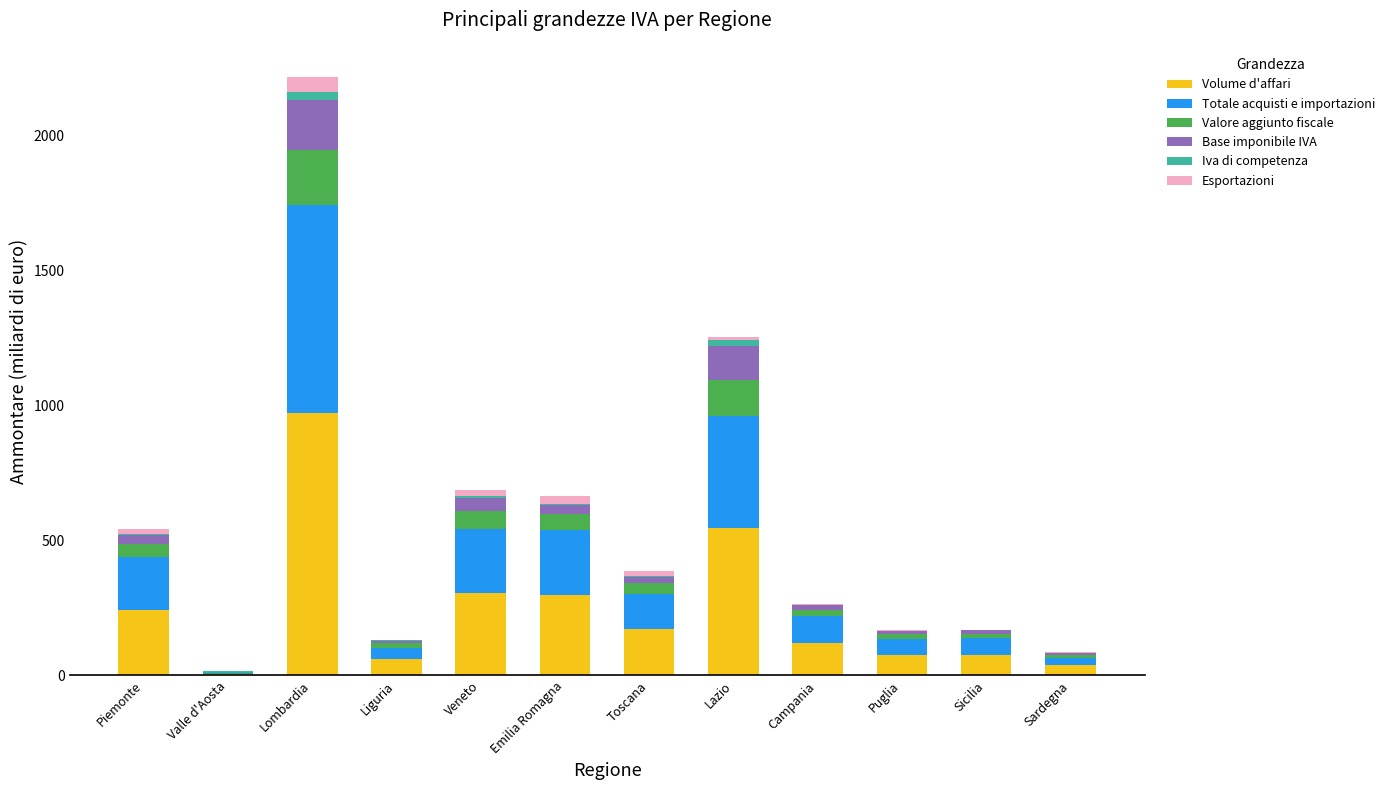

The Volume d'affari series shows 77.1 at Sicilia. True or false?

True